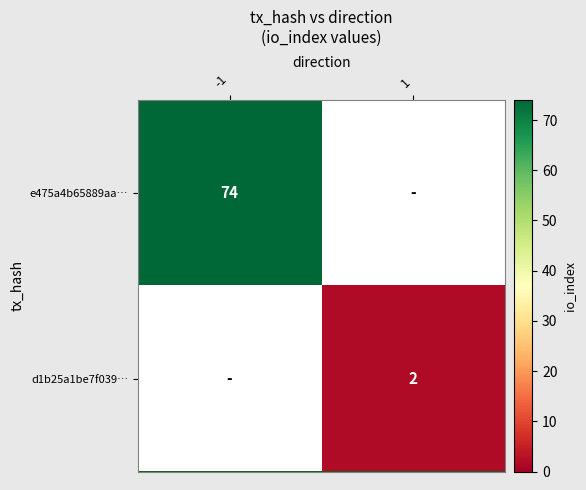

The value of e475a4b65889aa… at -1 is 106. True or false?

False